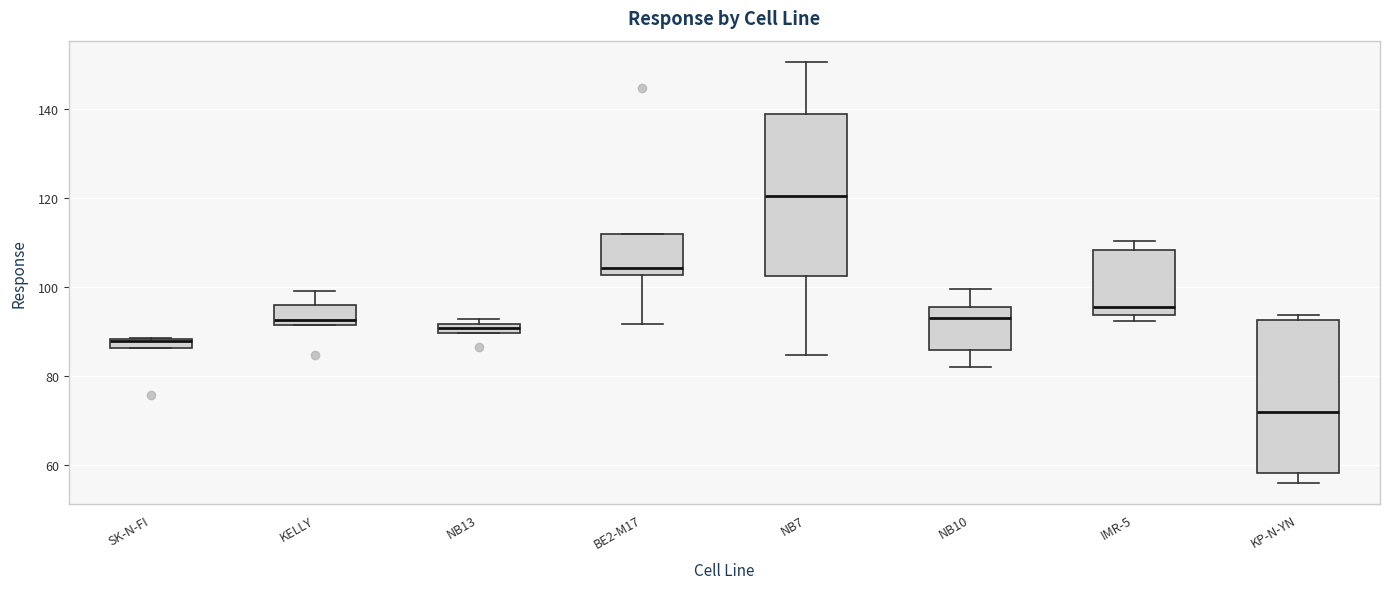

Where does the upper whisker of the box for NB10 end on the y-axis? The values are not printed on the chart, so give them approximately, as read against the axis.

100